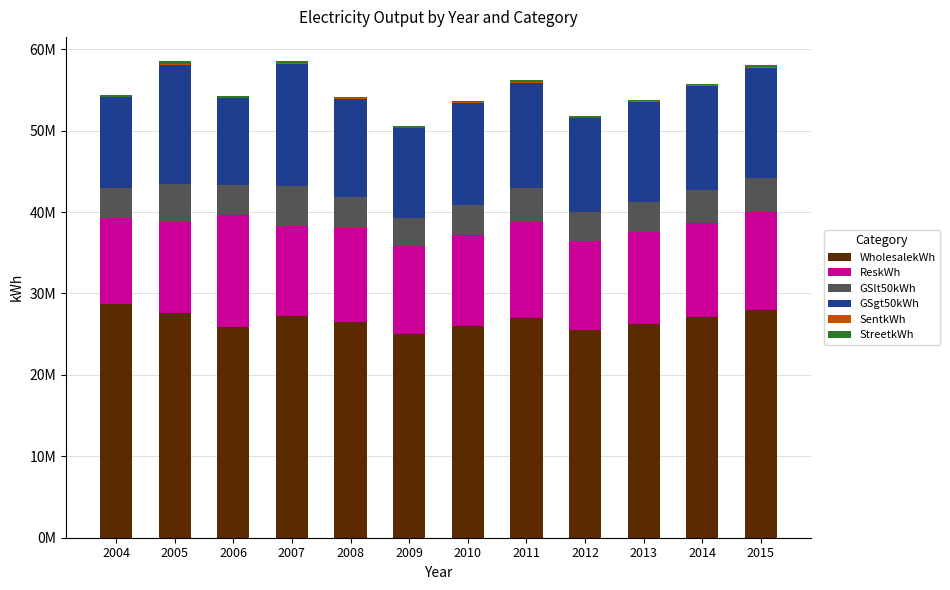

Are the bars grouped side by side (vs. stacked)?

No